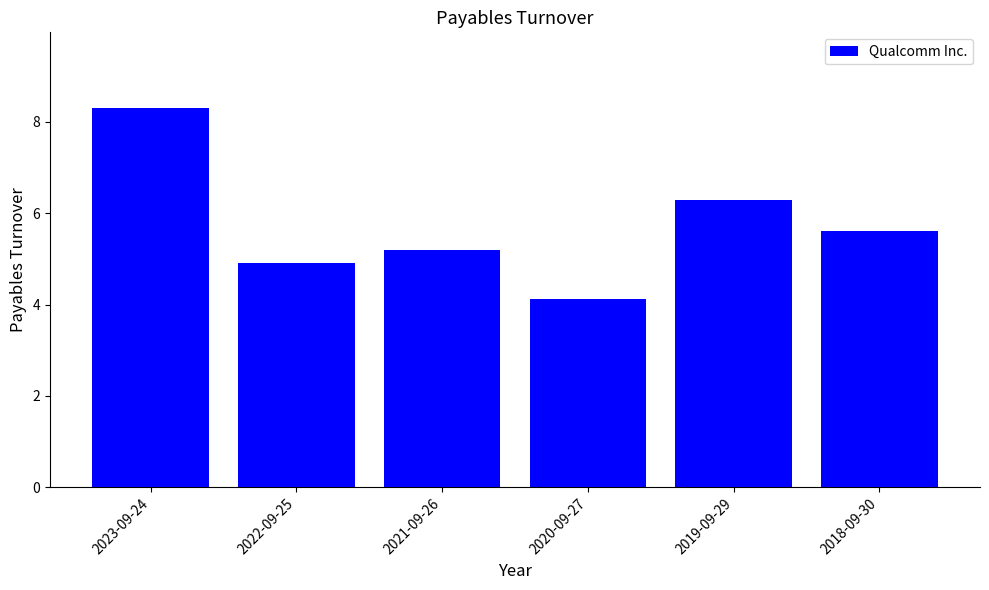

Between 2022-09-25 and 2020-09-27, which is larger?

2022-09-25